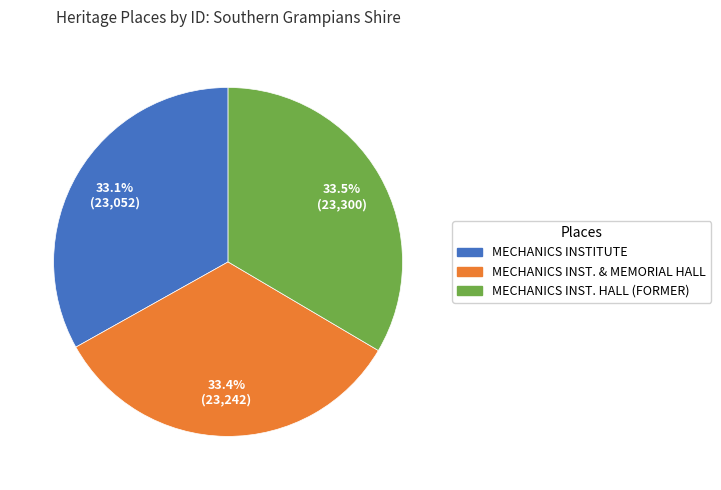

Is there any slice that represents more than half of the pie?

No